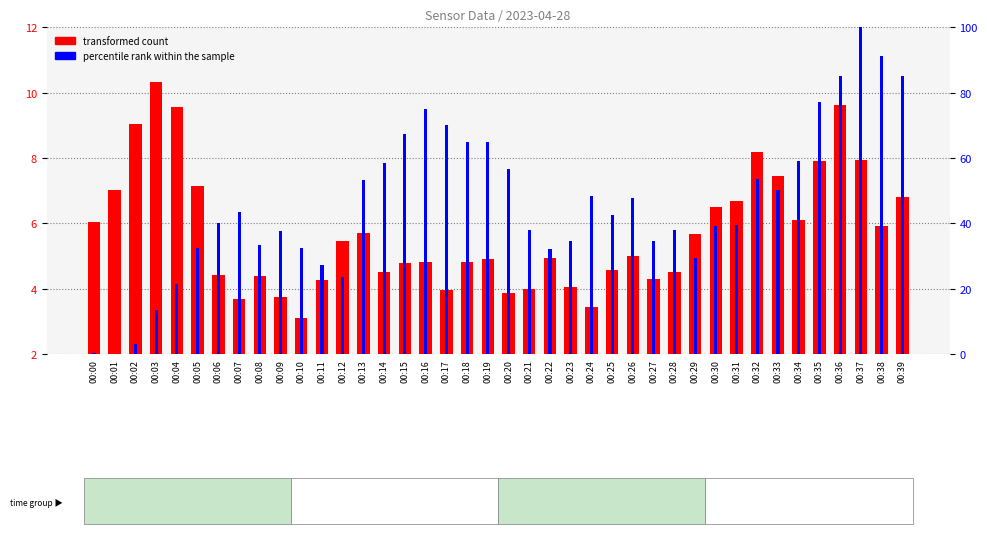

How many values in the transformed count series exceed 5?

19